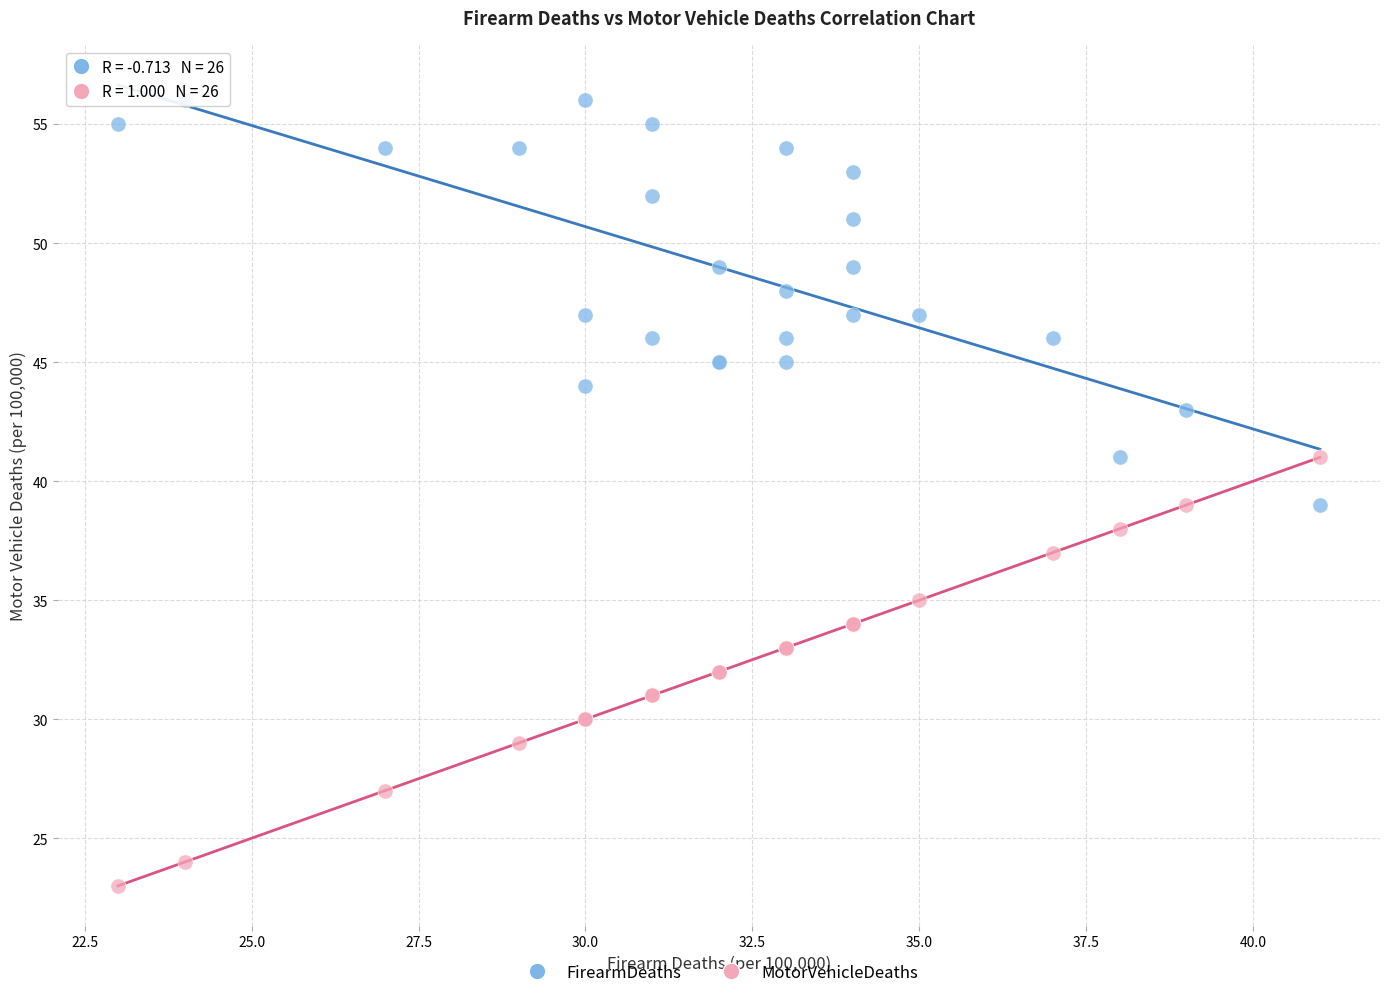

Which series contains the highest Y value?

FirearmDeaths